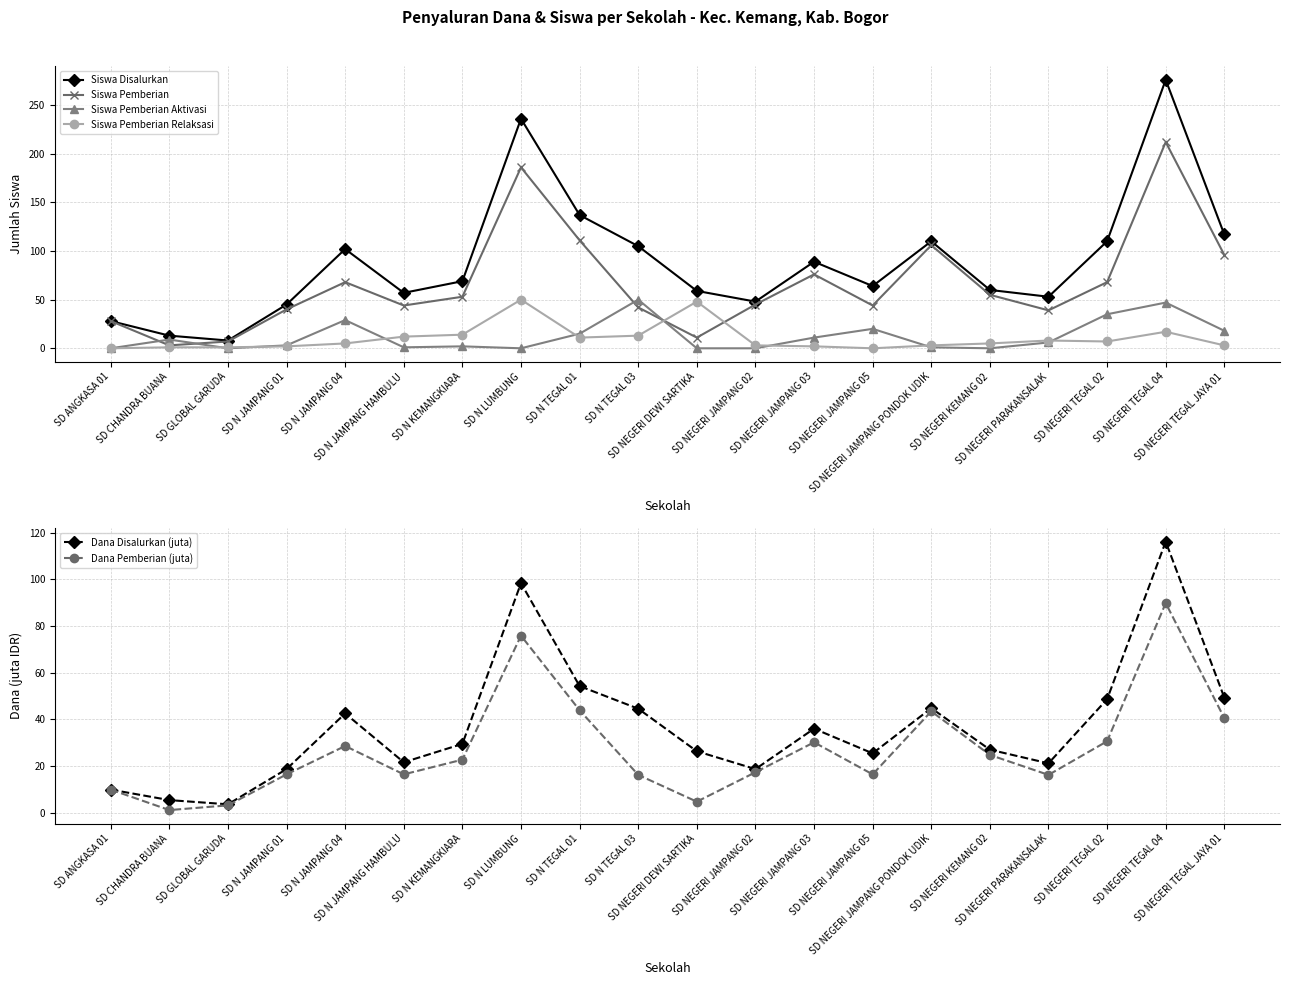

Reading right to left, transcribe all the data shown in this chart.

Siswa Disalurkan: 117.0	276.0	110.0	53.0	60.0	110.0	64.0	89.0	48.0	59.0	105.0	137.0	236.0	69.0	57.0	102.0	45.0	8.0	13.0	28.0
Siswa Pemberian: 96.0	212.0	68.0	39.0	55.0	106.0	44.0	76.0	45.0	11.0	42.0	111.0	186.0	53.0	44.0	68.0	40.0	7.0	3.0	28.0
Siswa Pemberian Aktivasi: 18.0	47.0	35.0	6.0	0.0	1.0	20.0	11.0	0.0	0.0	50.0	15.0	0.0	2.0	1.0	29.0	3.0	0.0	9.0	0.0
Siswa Pemberian Relaksasi: 3.0	17.0	7.0	8.0	5.0	3.0	0.0	2.0	3.0	48.0	13.0	11.0	50.0	14.0	12.0	5.0	2.0	1.0	1.0	0.0
Dana Disalurkan (juta): 49.3	116.1	48.6	21.1	27.0	44.8	25.4	36.0	18.7	26.3	44.5	54.2	98.3	29.5	21.6	42.5	18.7	3.6	5.4	9.9
Dana Pemberian (juta): 40.5	89.8	30.6	16.2	24.8	43.4	16.4	30.1	17.3	4.7	16.2	43.9	75.8	22.7	16.4	28.6	16.4	3.1	1.1	9.9